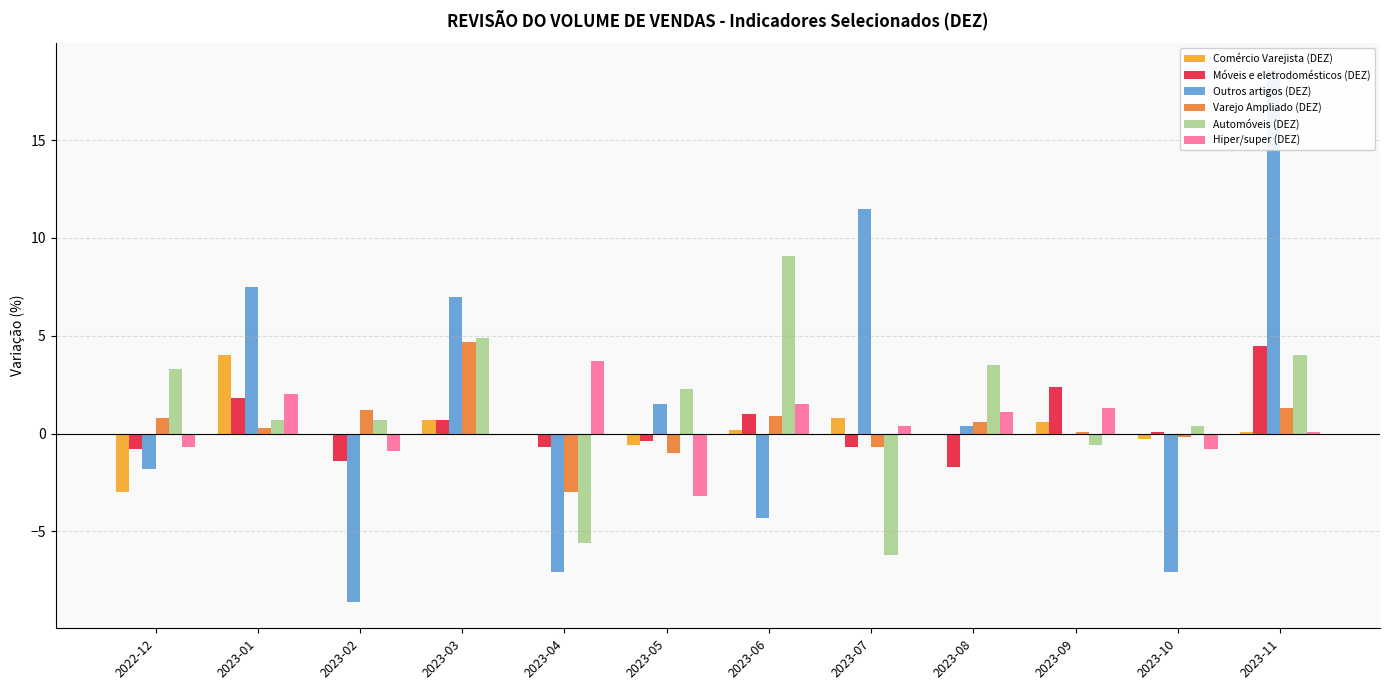

How many bars are there in total?

72